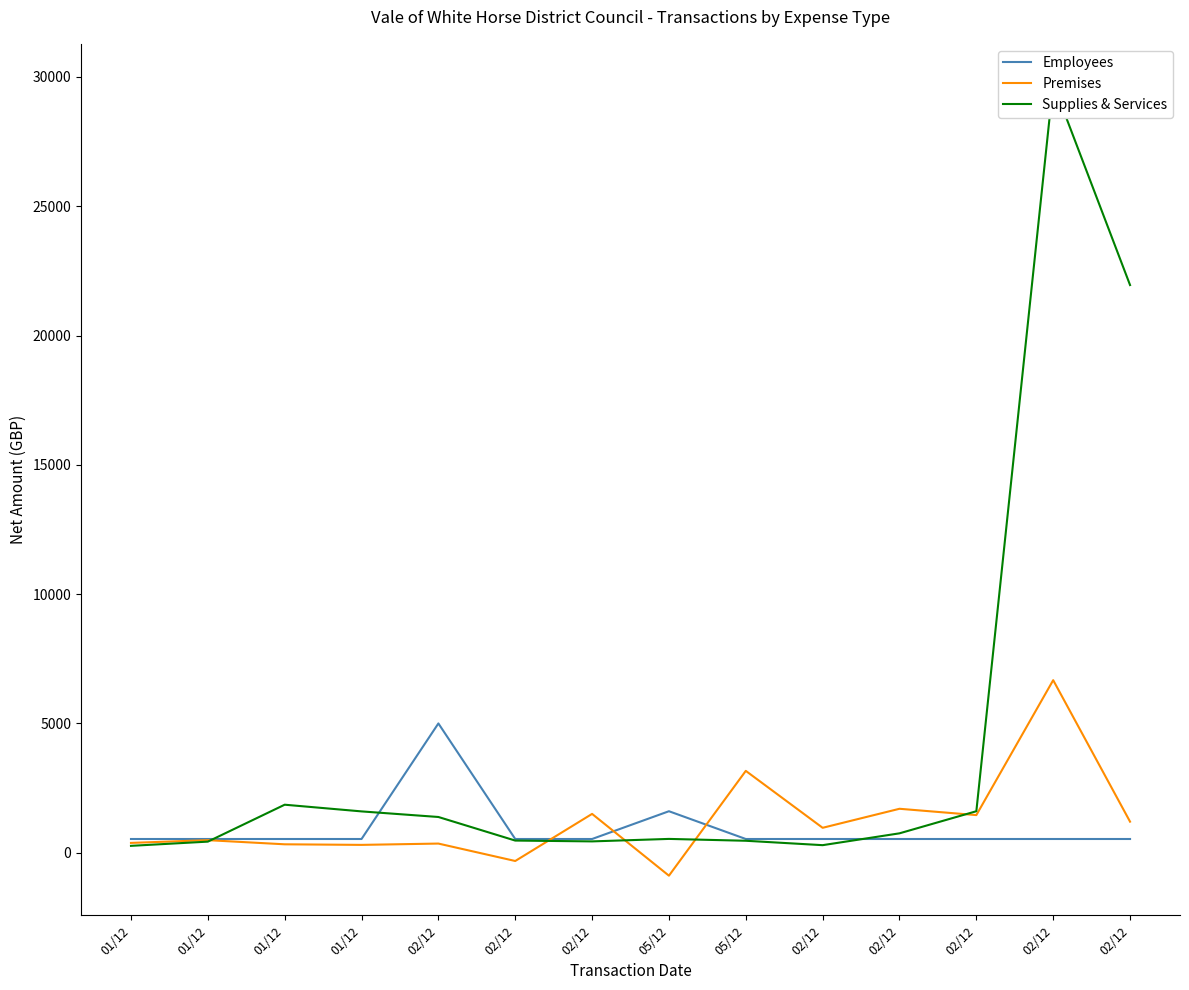

What is the total value across all series at 02/12?

6736.0